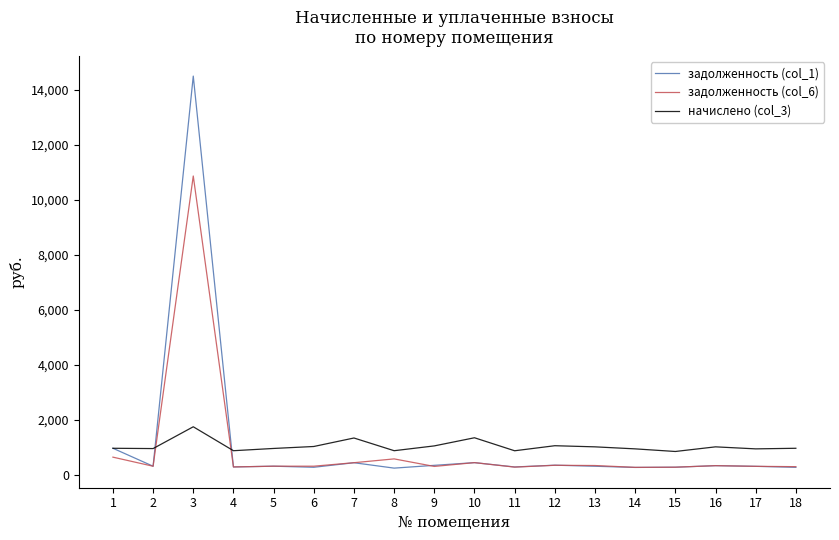

What is the approximate value of начислено (col_3) at 12?

1067.0